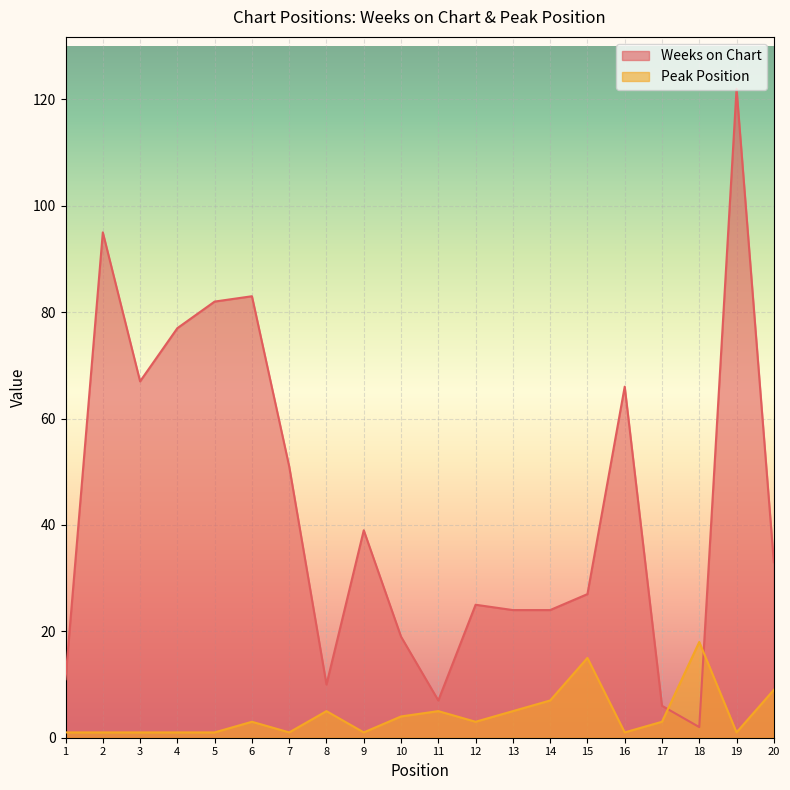

Which label corresponds to the largest value in the chart?

19